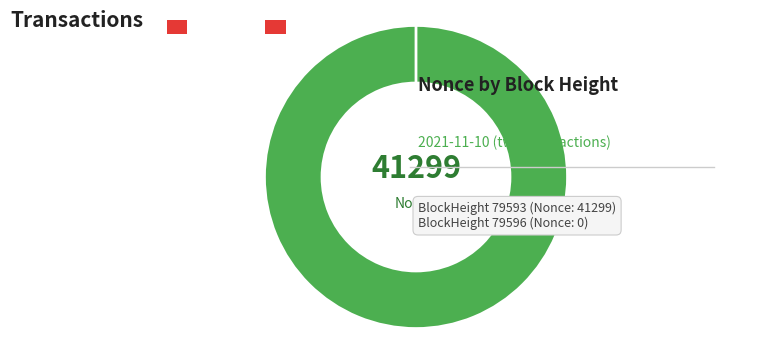

Which slice represents more than half of the pie?

79593